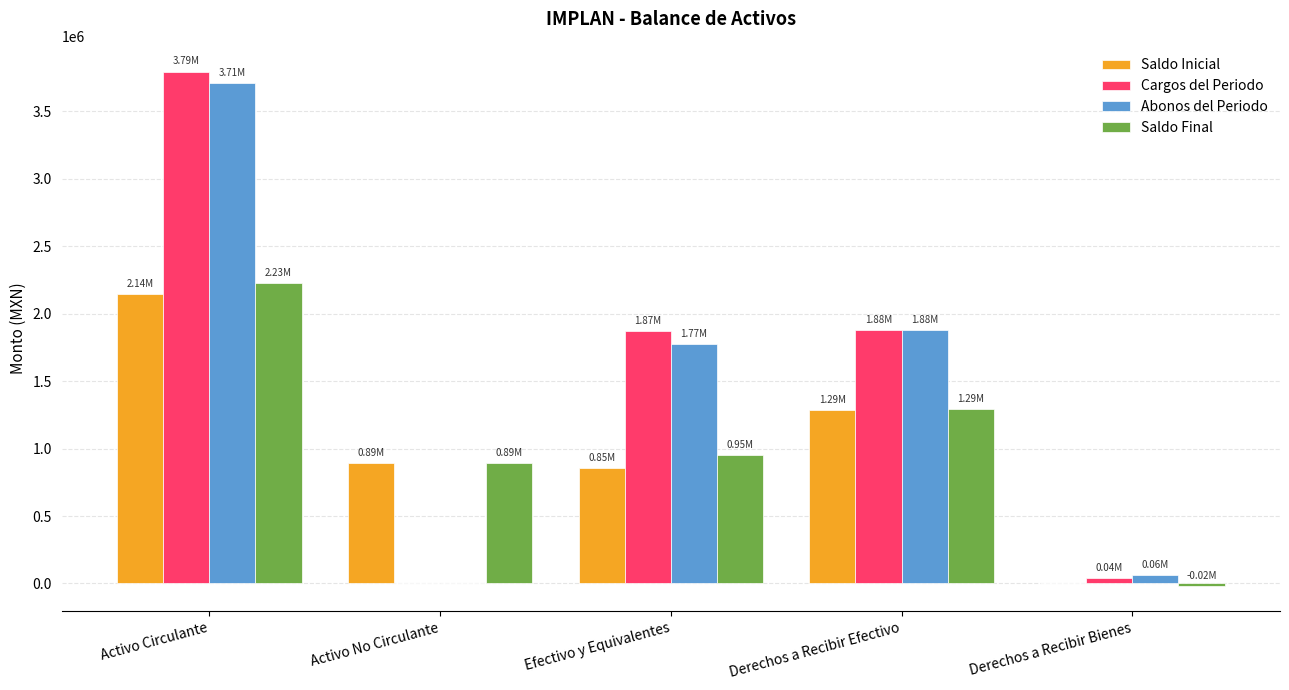

At which label does Saldo Final reach its peak?

Activo Circulante